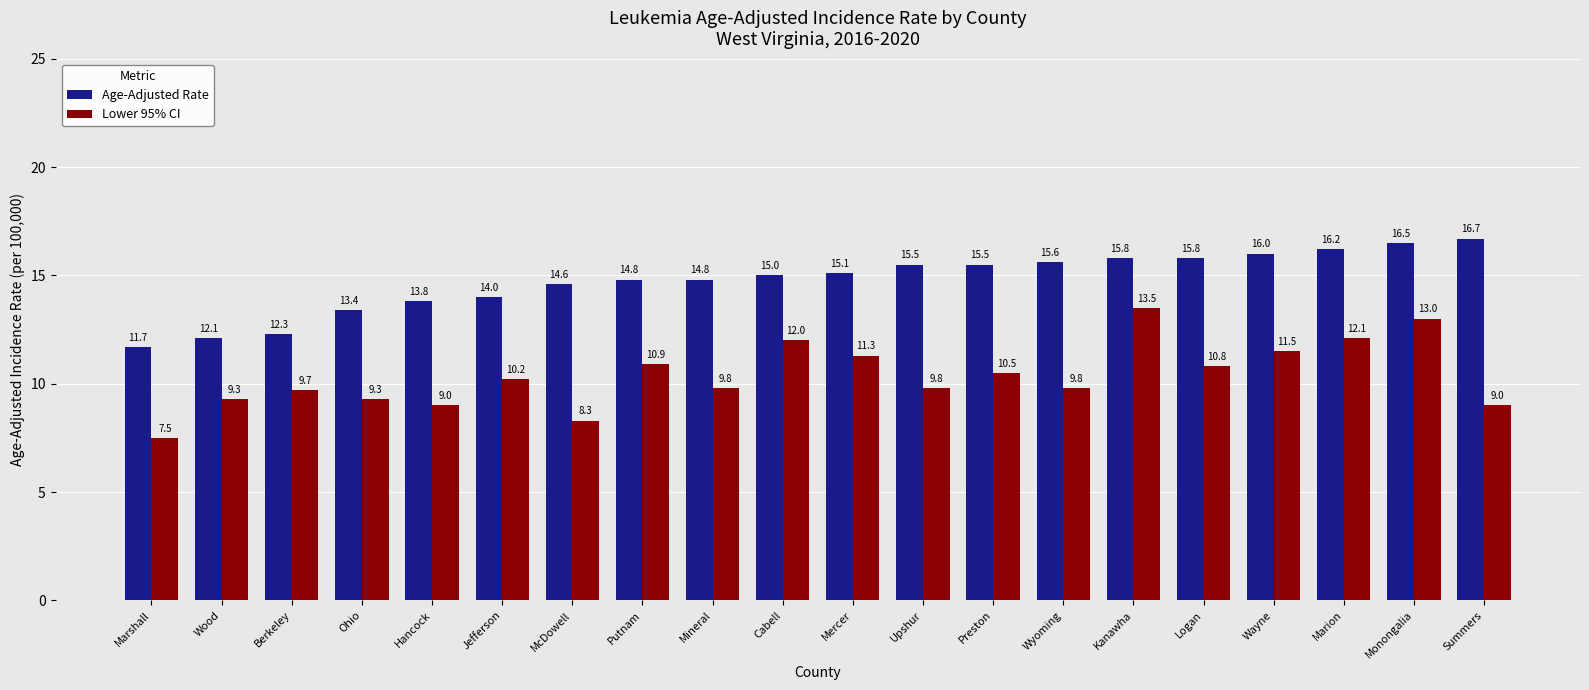

Between Jefferson and Summers, which series saw the biggest shift?

Age-Adjusted Rate